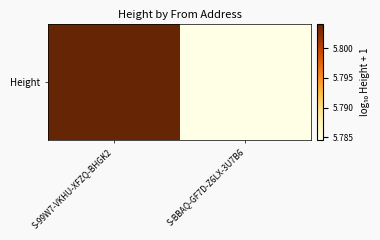

What is the greatest value displayed?

5.8